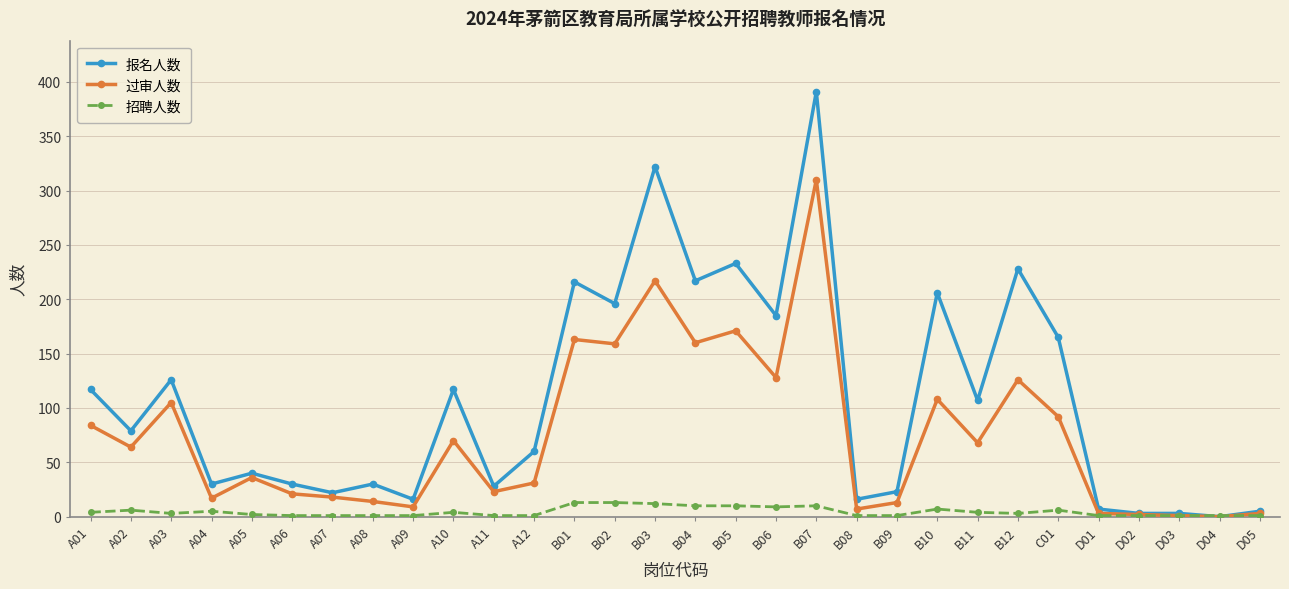

Which label corresponds to the largest value in the chart?

B07